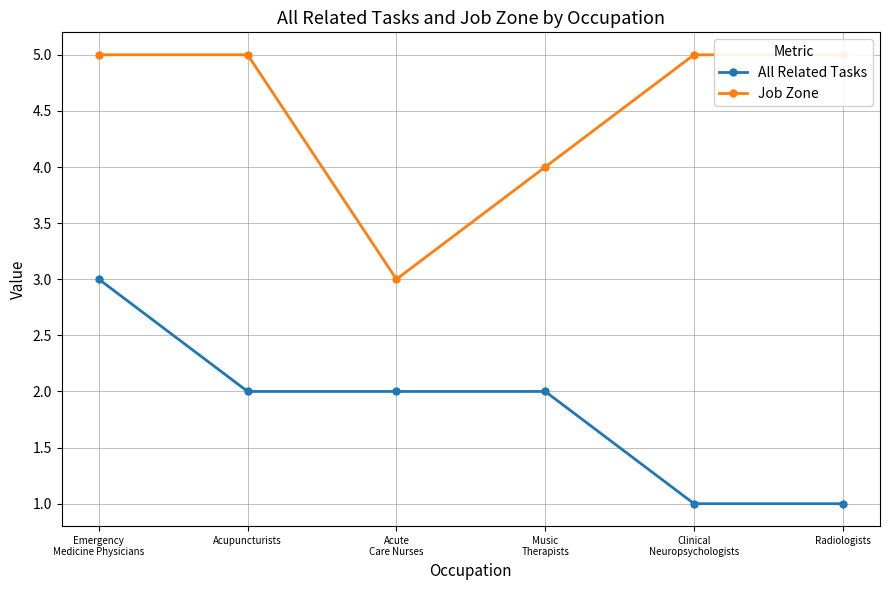

List the labels in order of Job Zone value, largest first.

Emergency
Medicine Physicians, Acupuncturists
, Clinical
Neuropsychologists, Radiologists
, Music
Therapists, Acute
Care Nurses